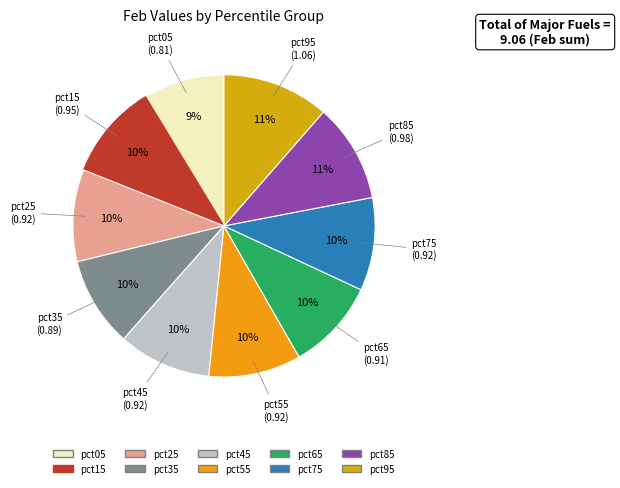

Which slice is the smallest?

pct05